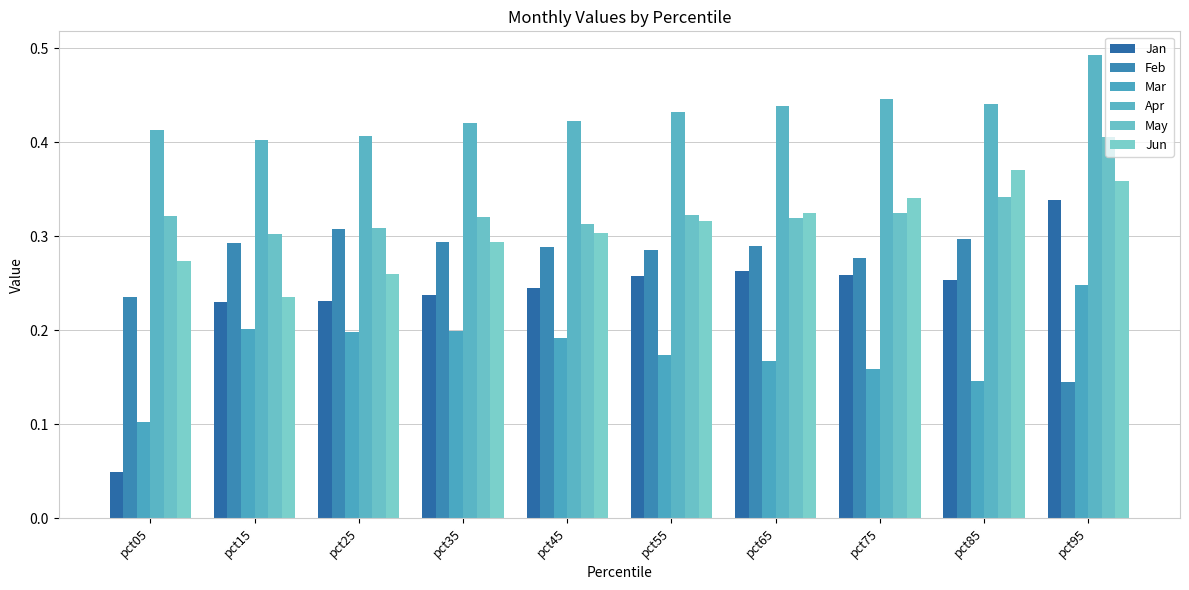

Which series has the largest range (max minus min)?

Jan